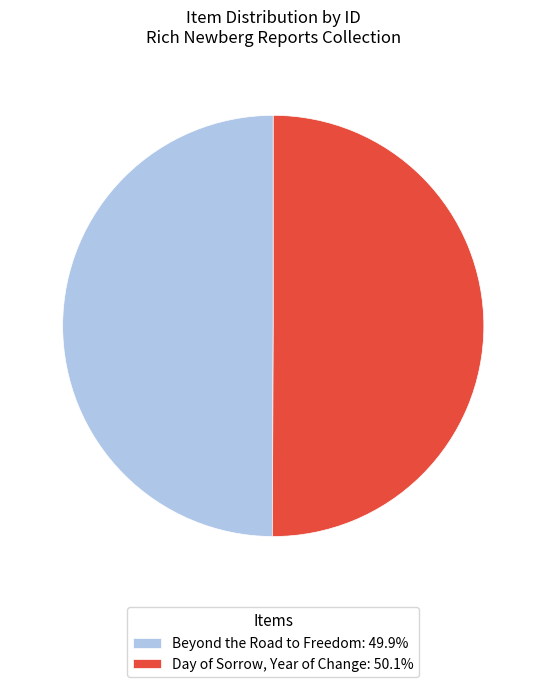

The Day of Sorrow, Year of Change slice represents 42% of the pie. True or false?

False